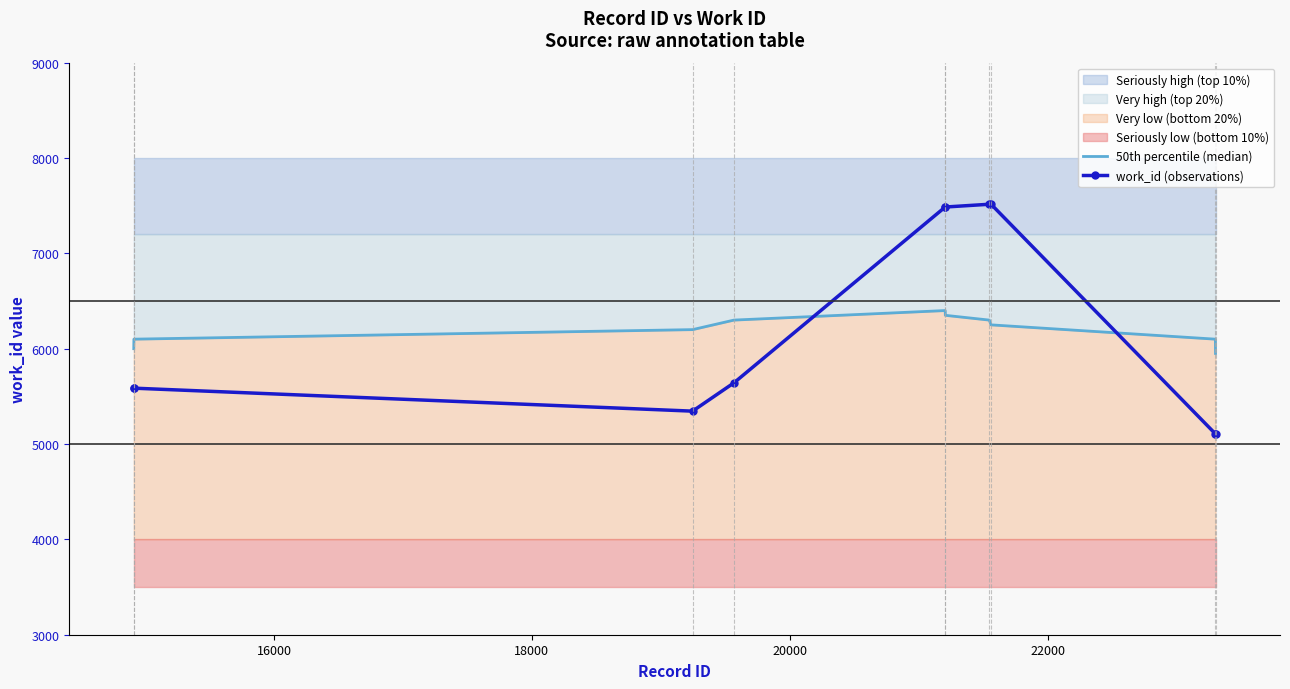

Which series has the largest range (max minus min)?

work_id (observations)